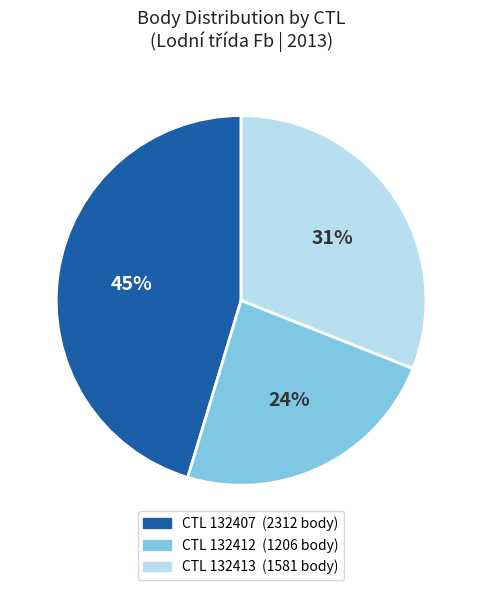

Is there a majority slice in this chart?

No